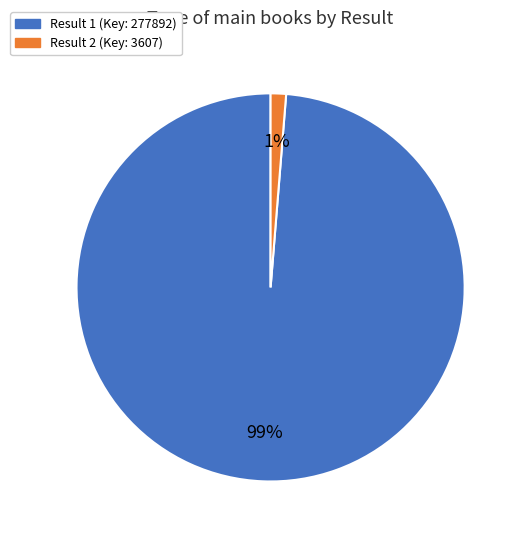

Does any single category account for the majority?

Yes